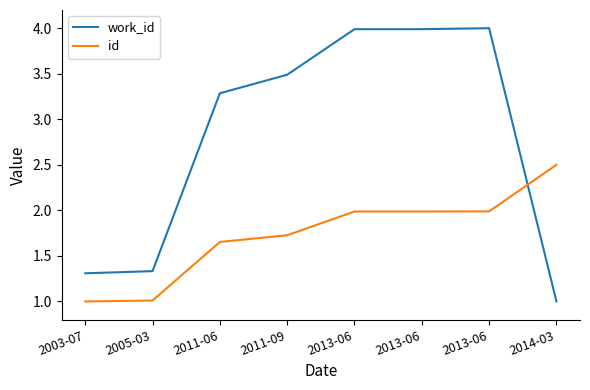

How many series are shown in this chart?

2